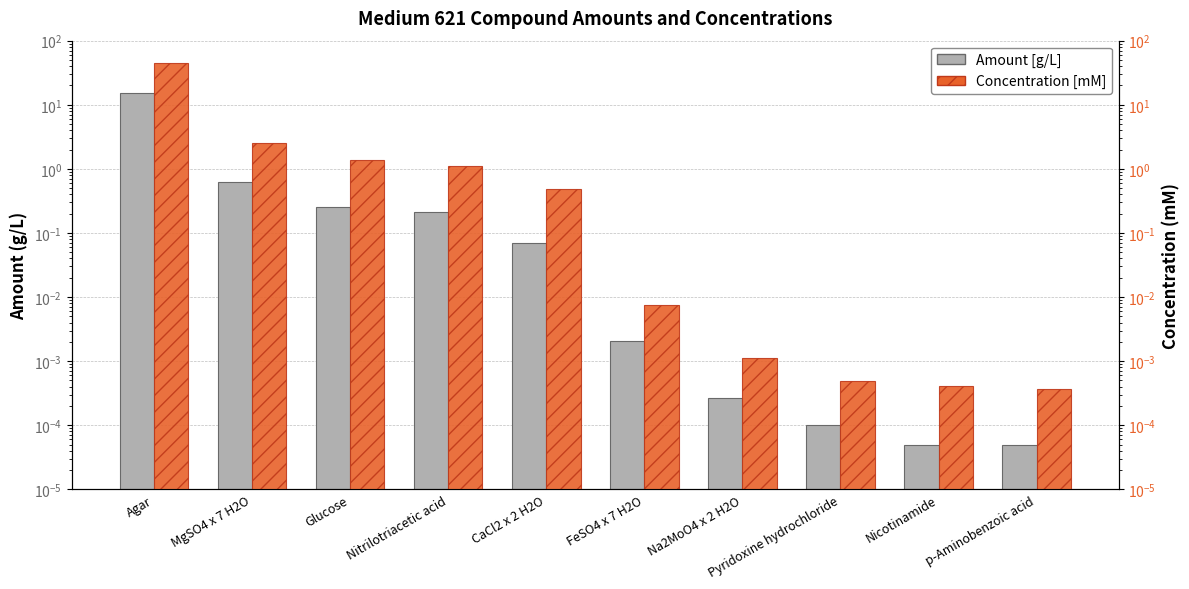

How many bars are there in total?

20